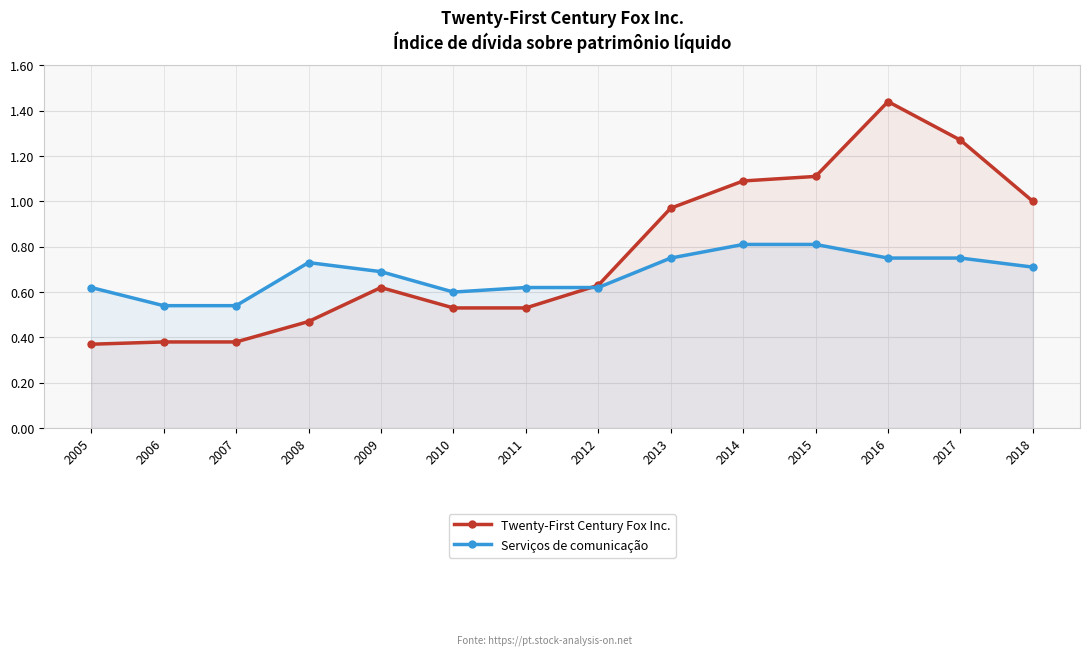

What is the value of the Serviços de comunicação point at the 3rd from the left?

0.5